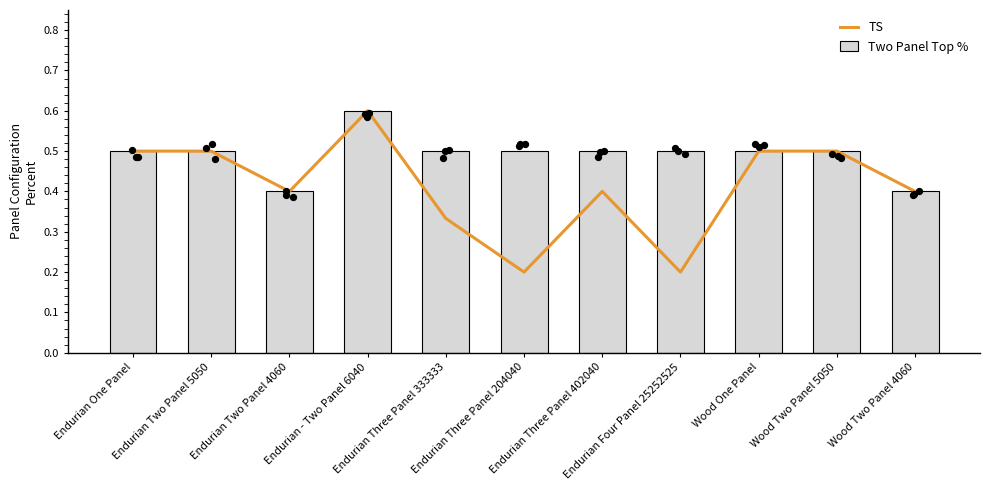

What is the total value across all series at Endurian Three Panel 333333?

0.8